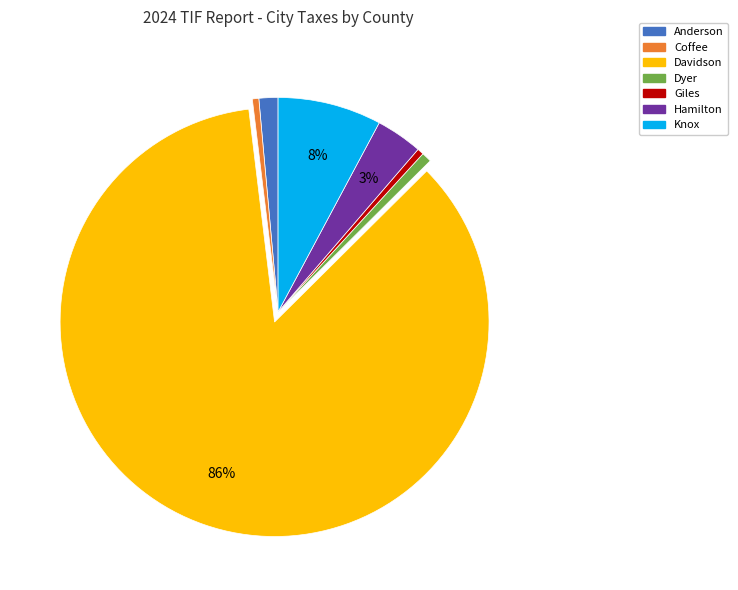

Count the number of slices in the pie.

7